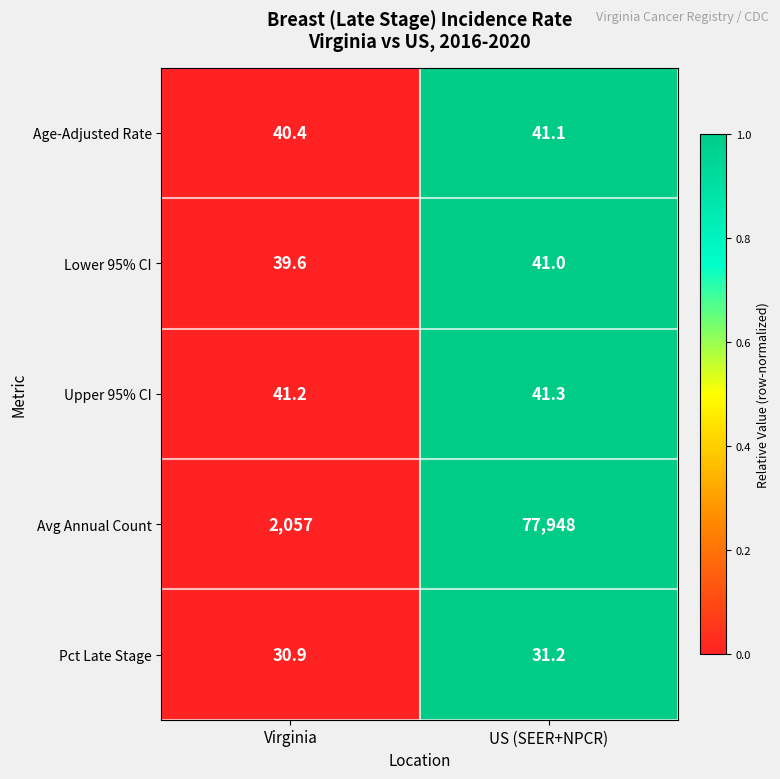

List the series in order of their peak value, lowest first.

Pct Late Stage, Lower 95% CI, Age-Adjusted Rate, Upper 95% CI, Avg Annual Count